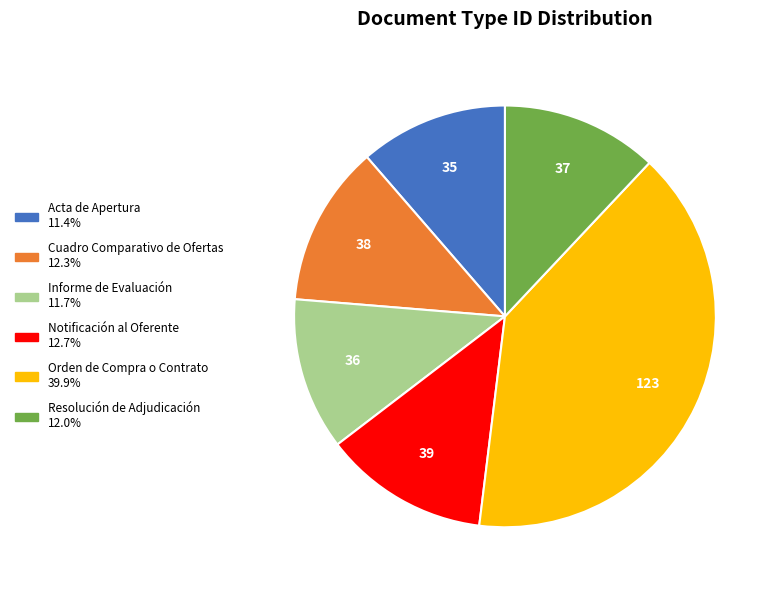

True or false: Orden de Compra o Contrato accounts for 55% of the total.

False